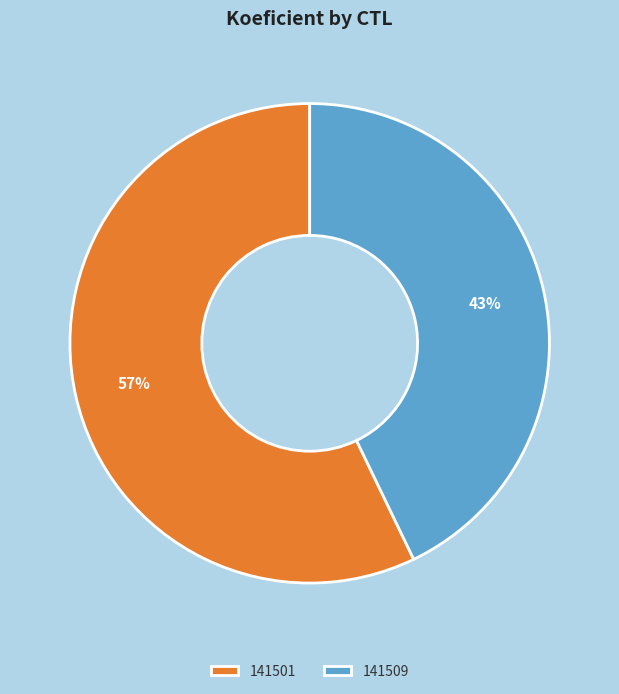

Is the sum of 141501 and 141509 greater than half?

Yes